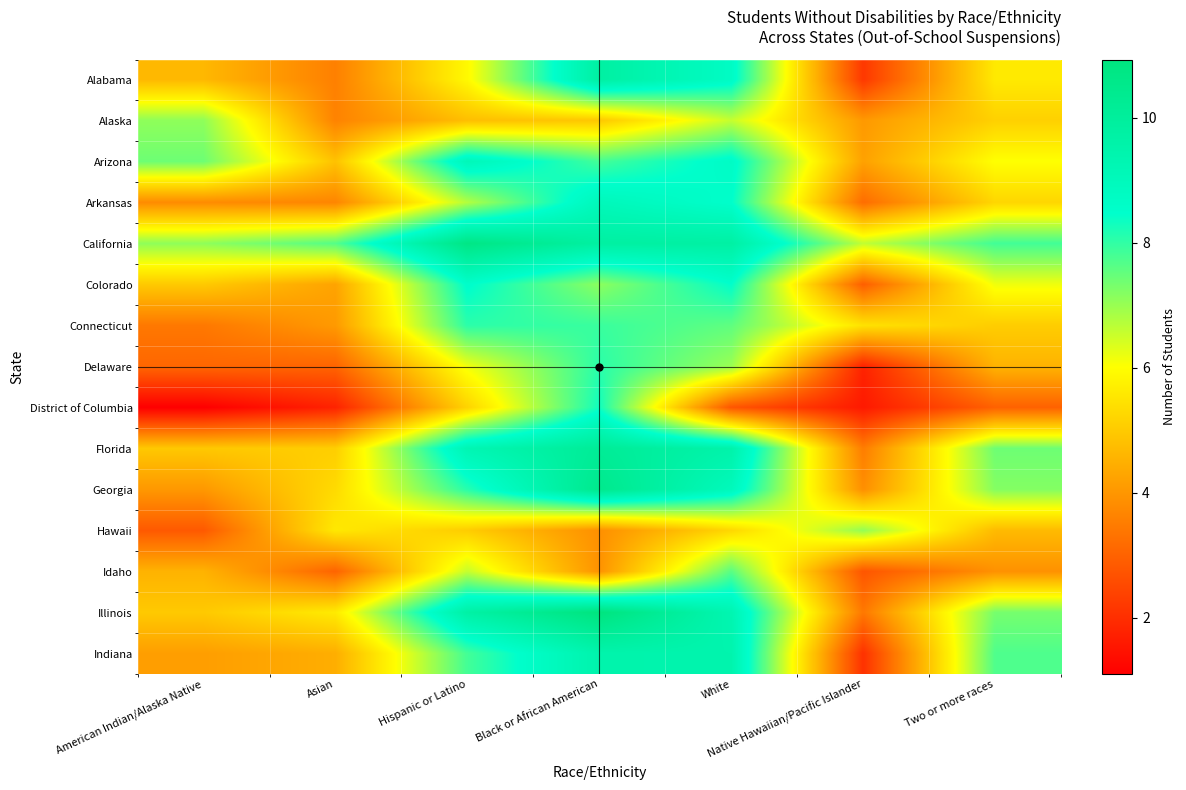

Count the number of data series in this chart.

15